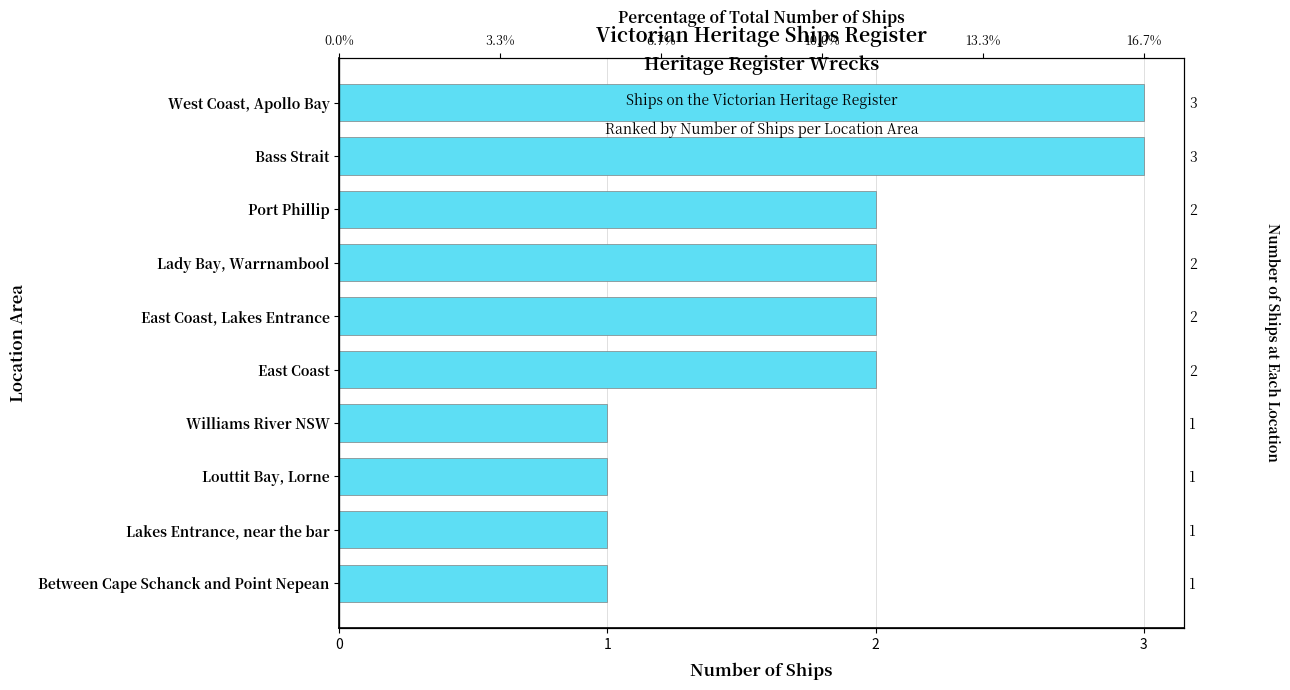

The chart shows a value of 1 at Bass Strait. True or false?

False